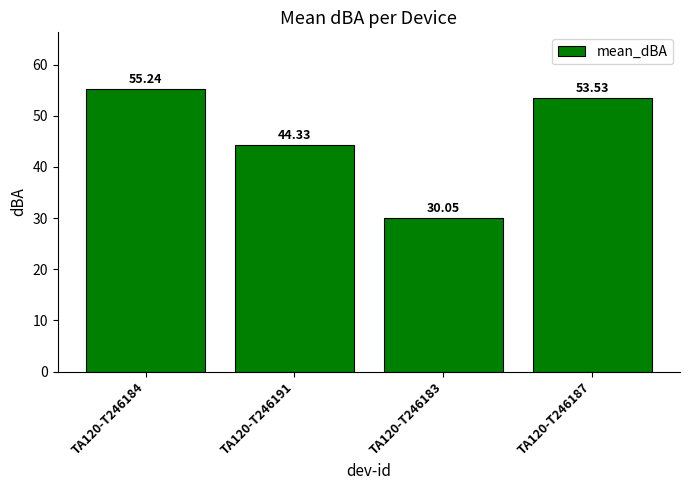

Count the number of data series in this chart.

1